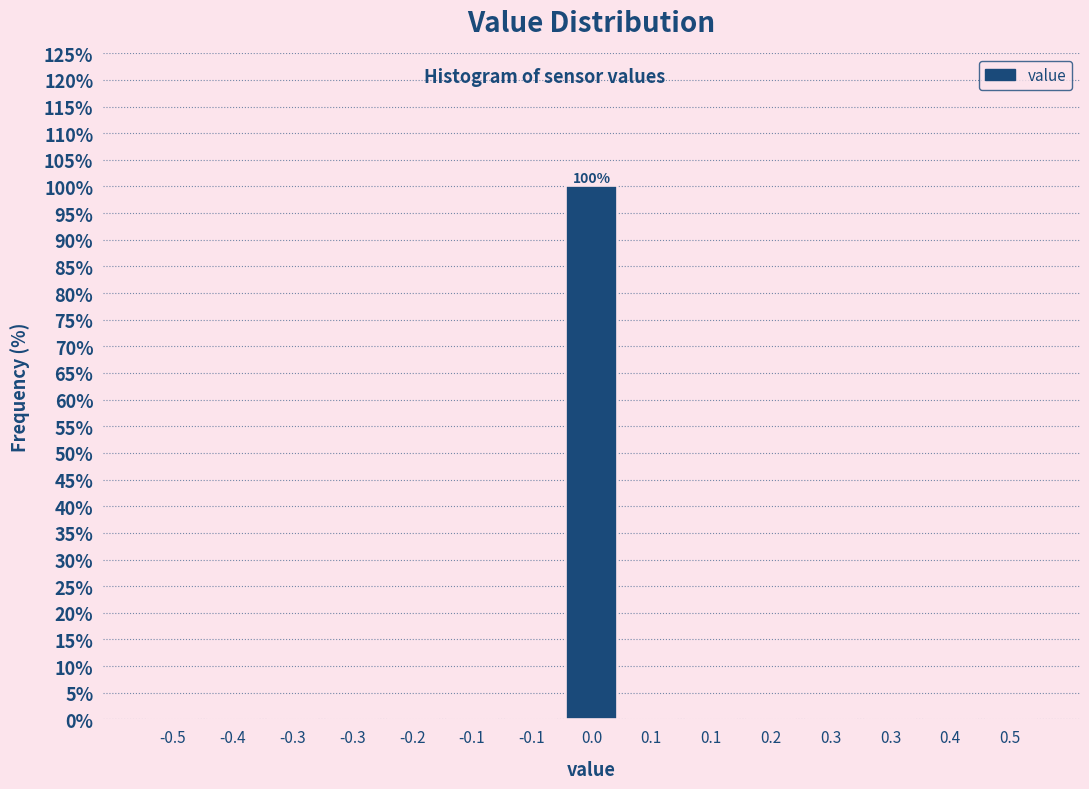

How many distinct data groups are displayed?

1